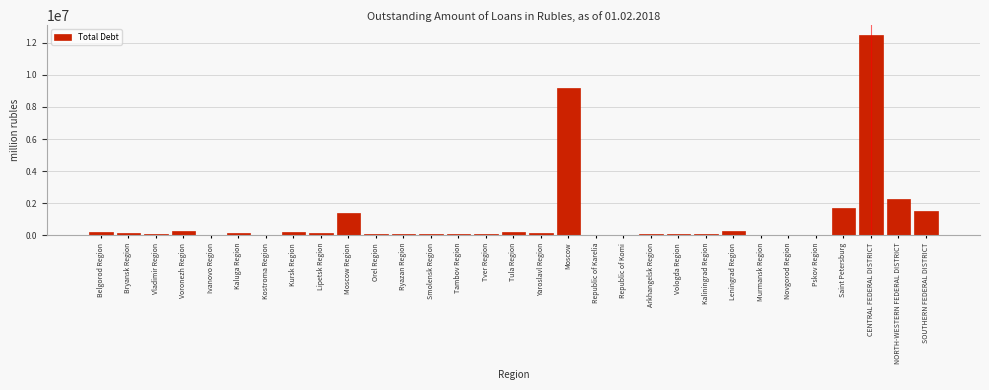

What is the maximum value shown in the chart?

12478484